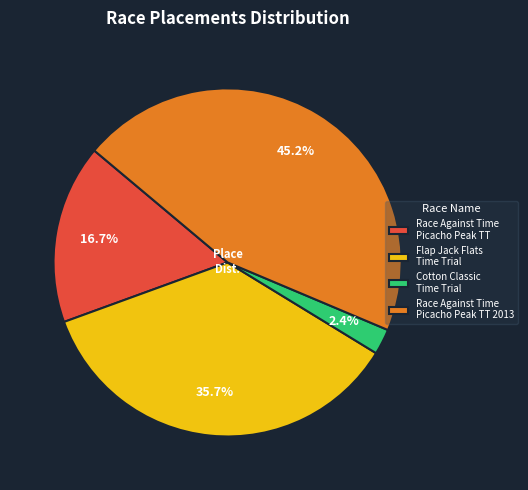

Rank the categories by value from lowest to highest.

Cotton Classic Time Trial, Race Against Time Picacho Peak TT, Flap Jack Flats Time Trial, Race Against Time Picacho Peak TT 2013